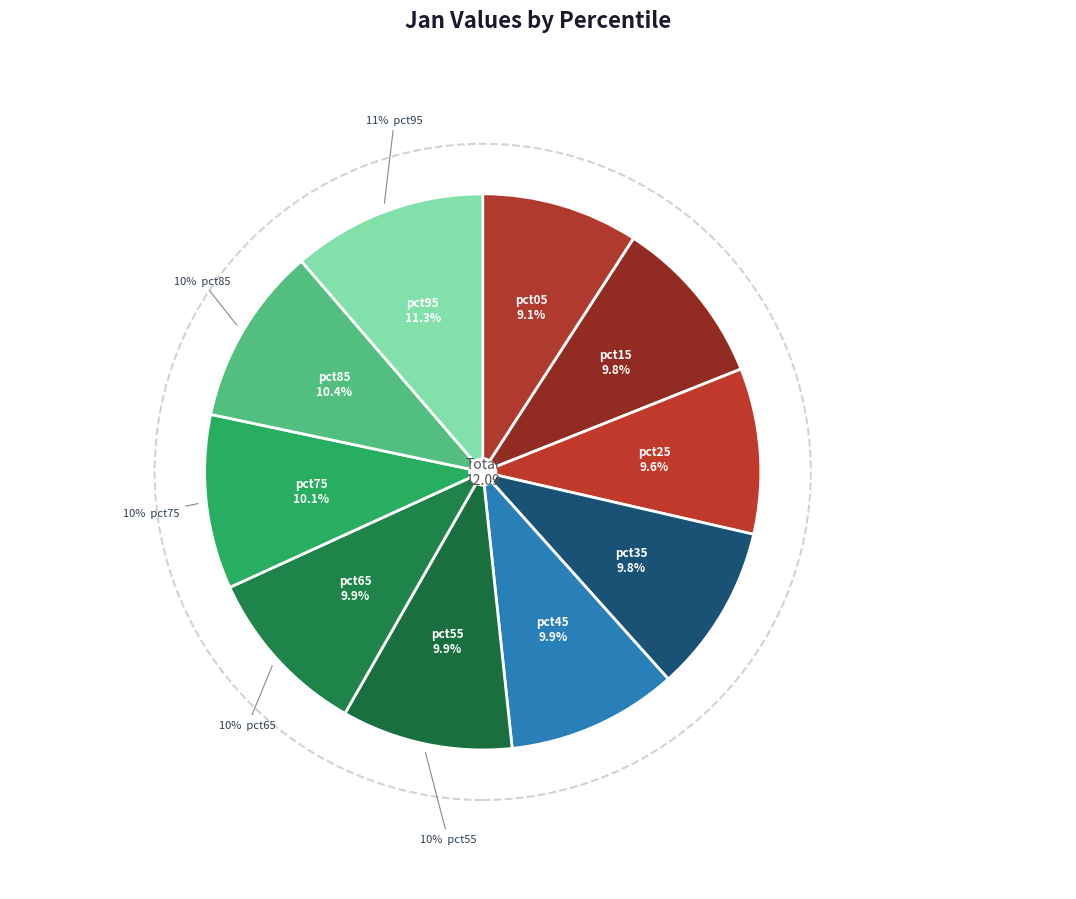

Count the number of slices in the pie.

10